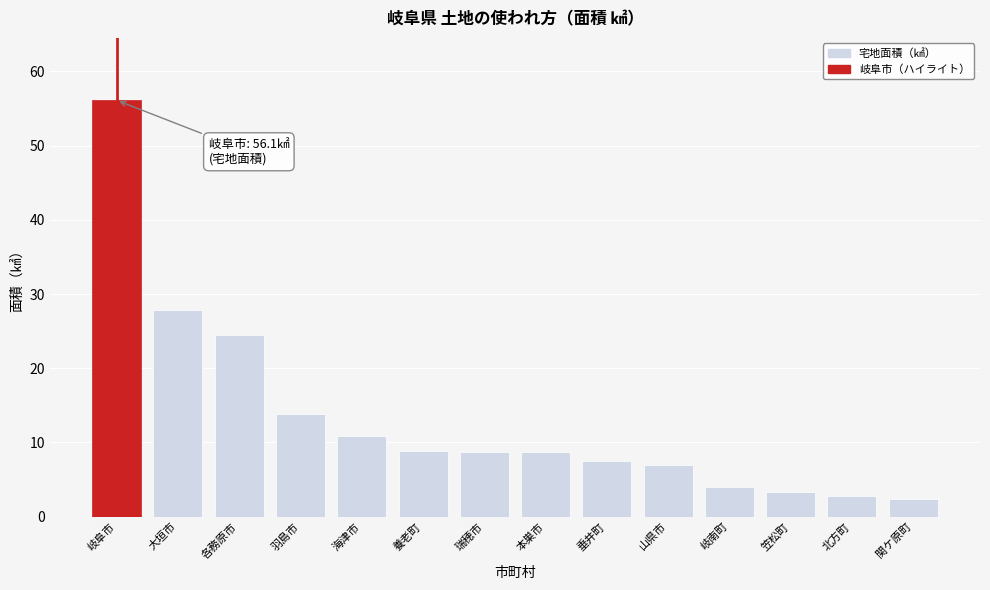

Is it true that the value at 岐阜市 is 56.1?

True